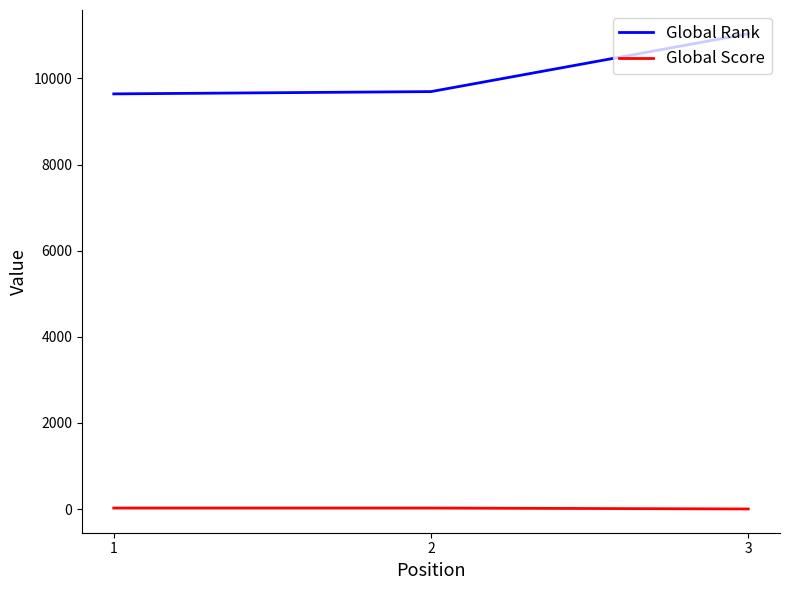

Which category has the highest value in the Global Rank series?

3